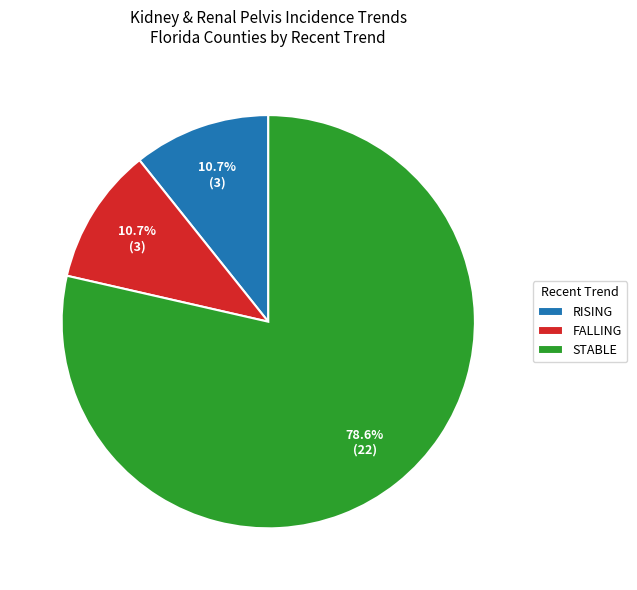

Approximately how many times larger is the value at FALLING compared to RISING?

1.0